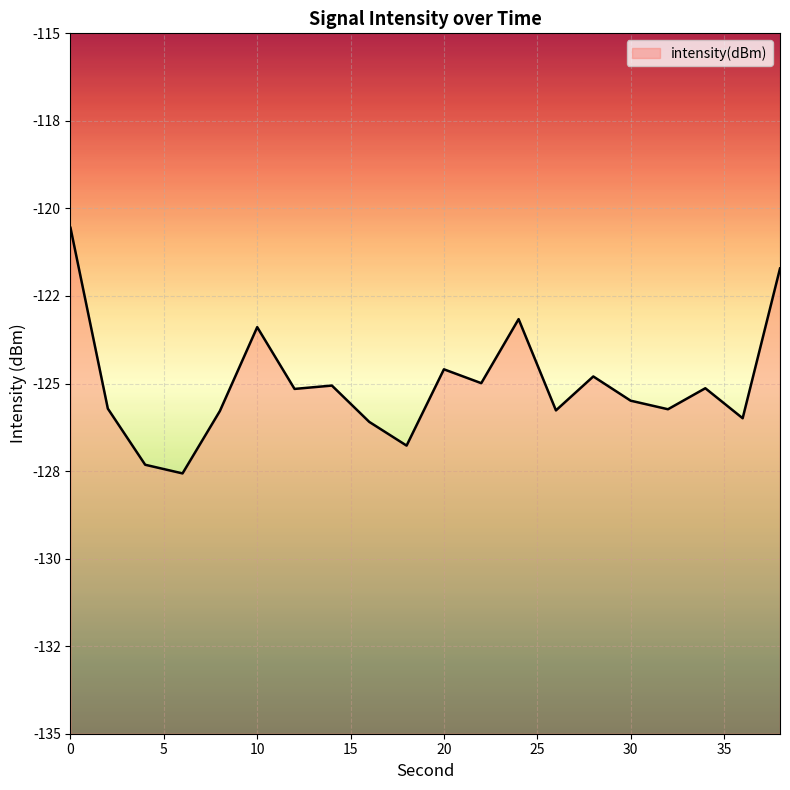

What is the maximum value shown in the chart?

-120.6